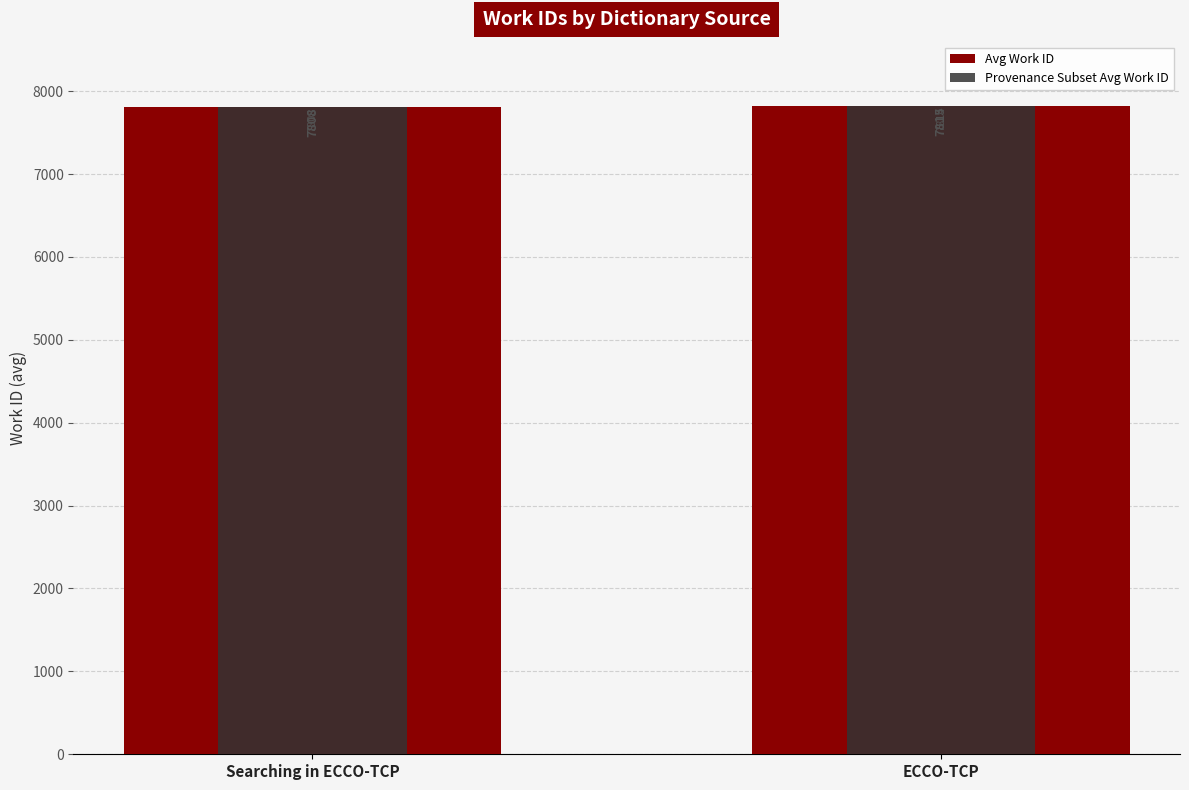

How many groups of bars are there?

2